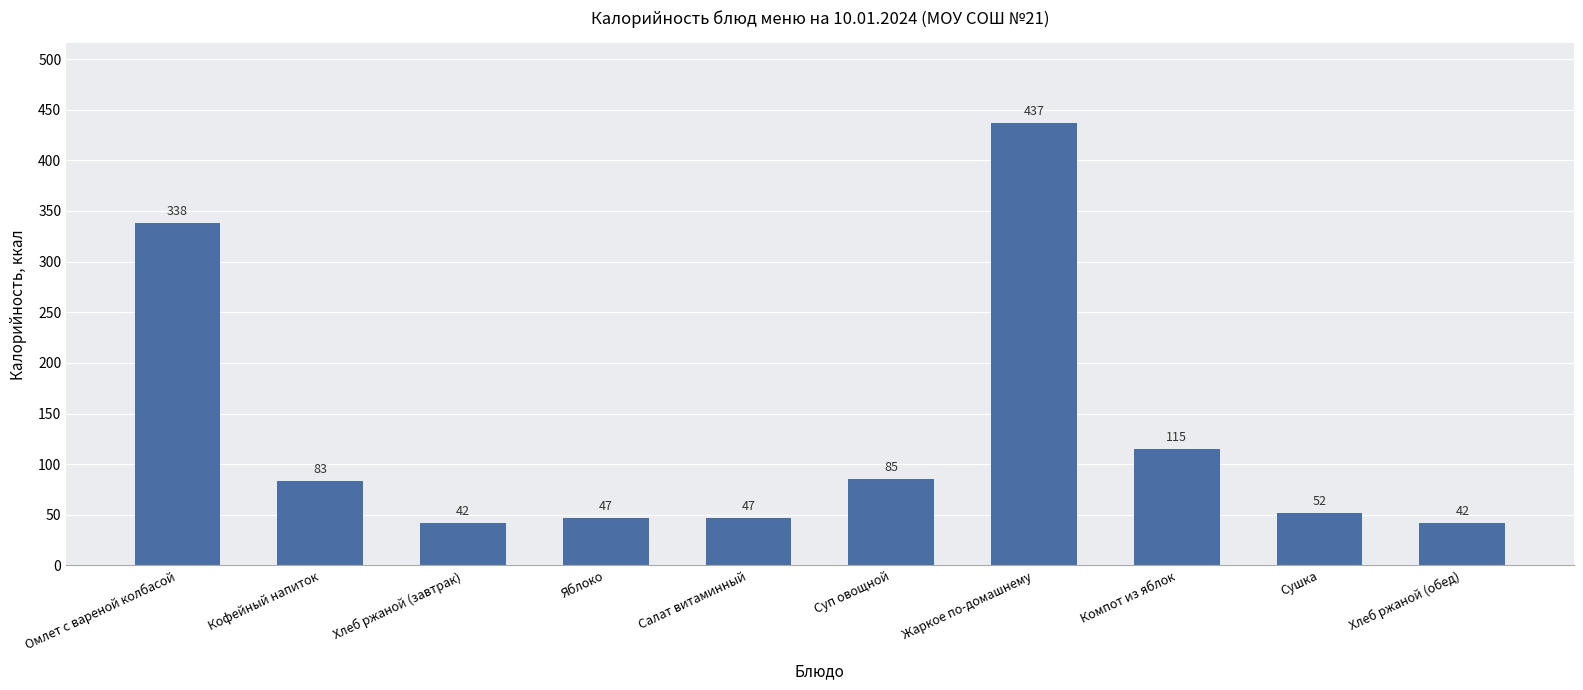

Where does the data first go above 83?

Омлет с вареной колбасой